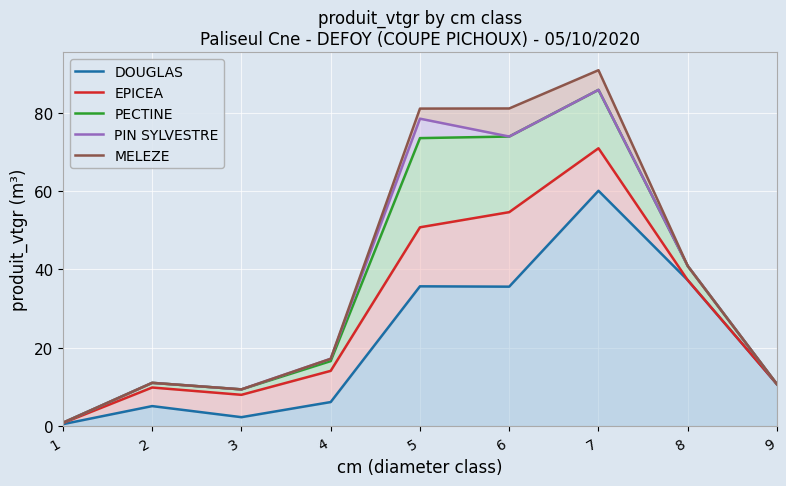

Which category has the lowest value across all series?

1